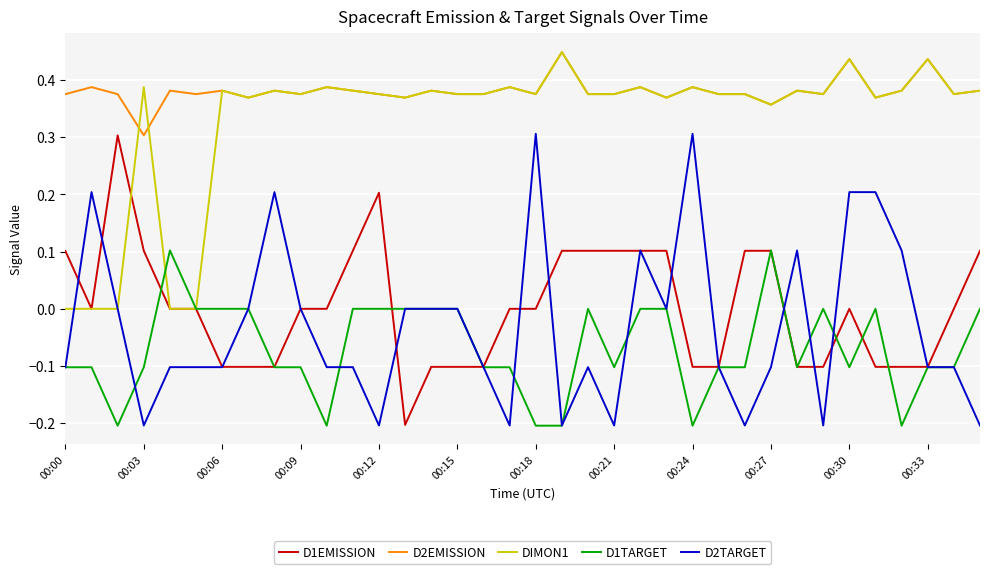

True or false: D2EMISSION and D2TARGET intersect in this chart.

False